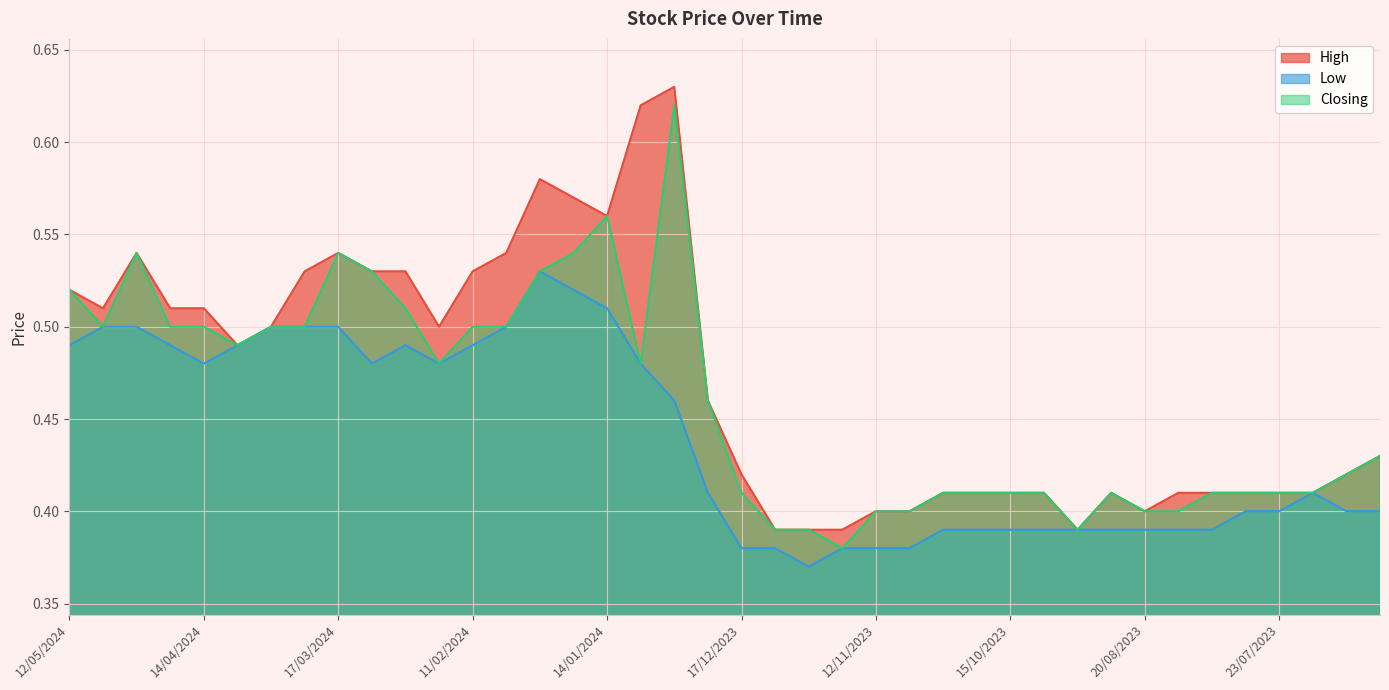

How many lines are shown in the chart?

3